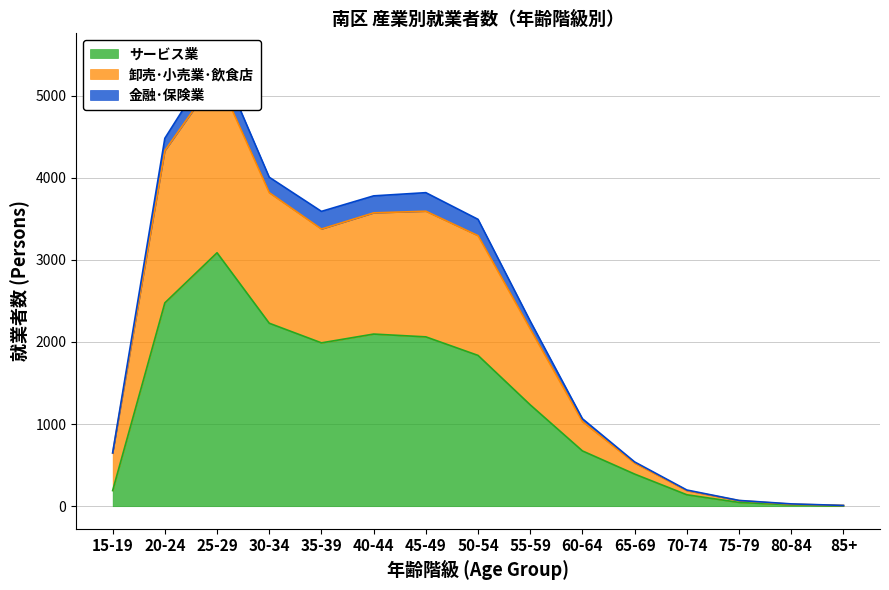

What is the label of the 15th point from the right?

15-19